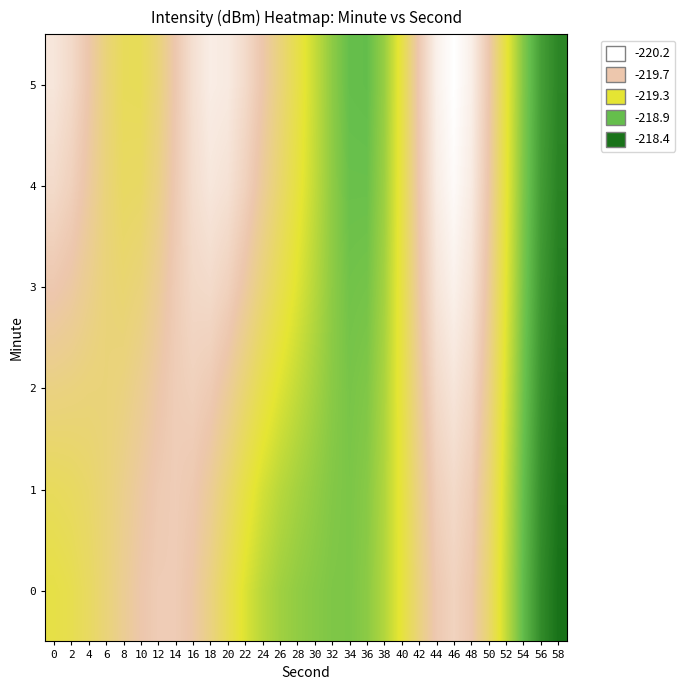

What is the spread (max minus min) of values at 0?

0.6